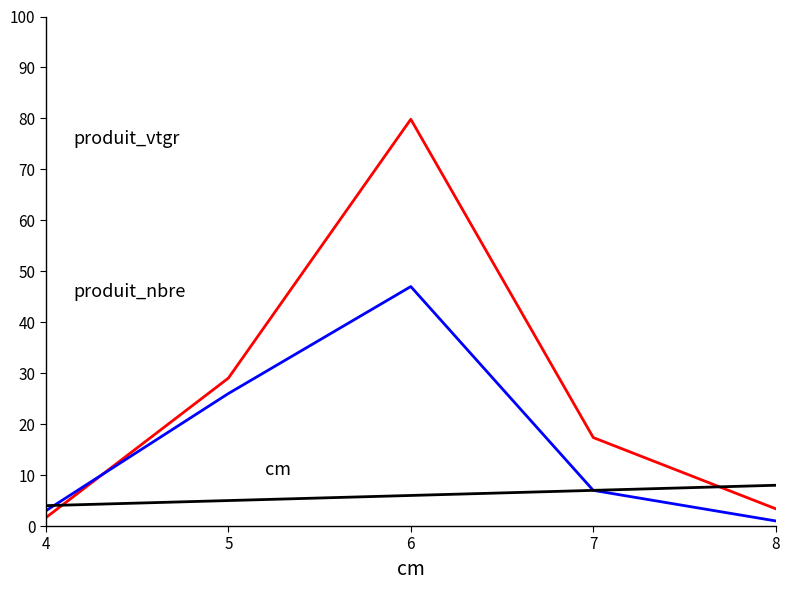

At which category is the sum across all series the highest?

6